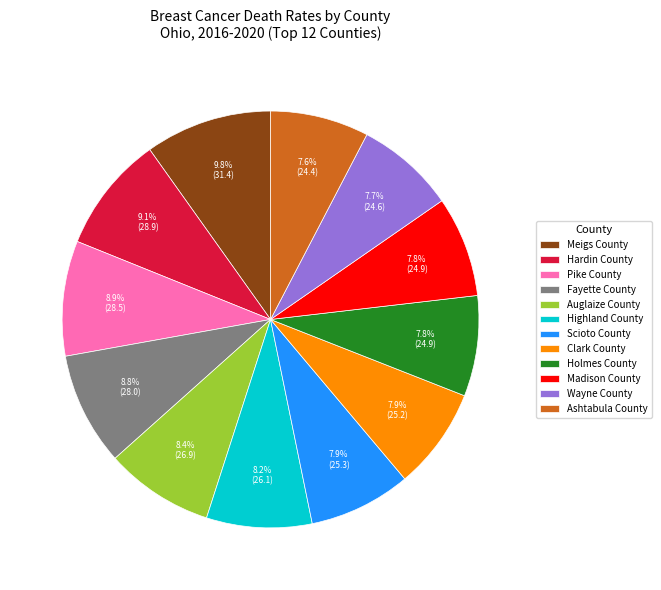

To the nearest percent, what is the combined percentage of Hardin County and Holmes County?

17%